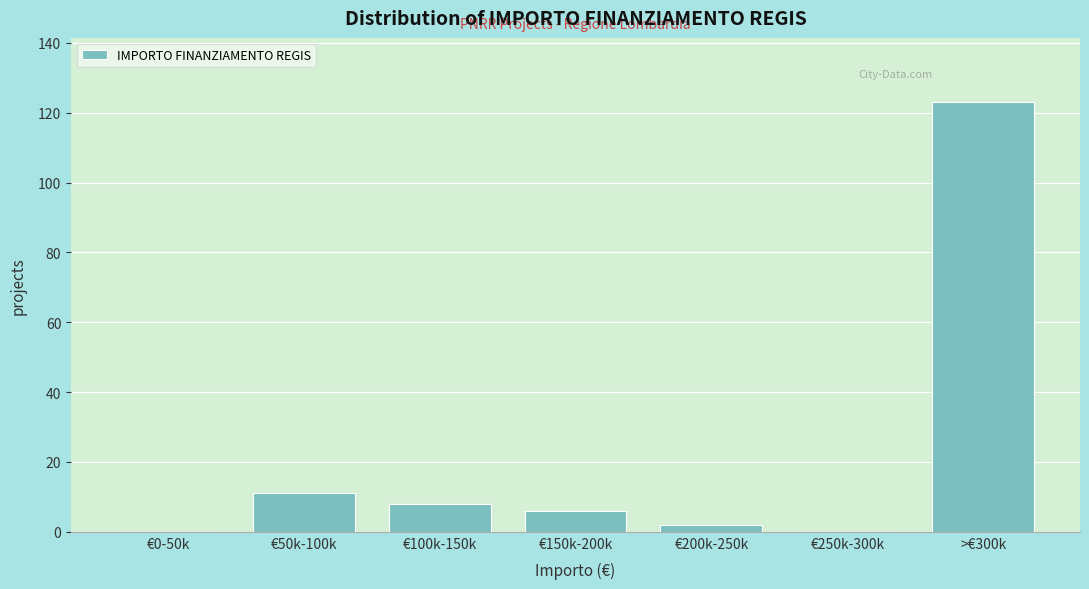

Reading right to left, extract all data points from this chart.

>€300k=123	€250k-300k=0	€200k-250k=2	€150k-200k=6	€100k-150k=8	€50k-100k=11	€0-50k=0